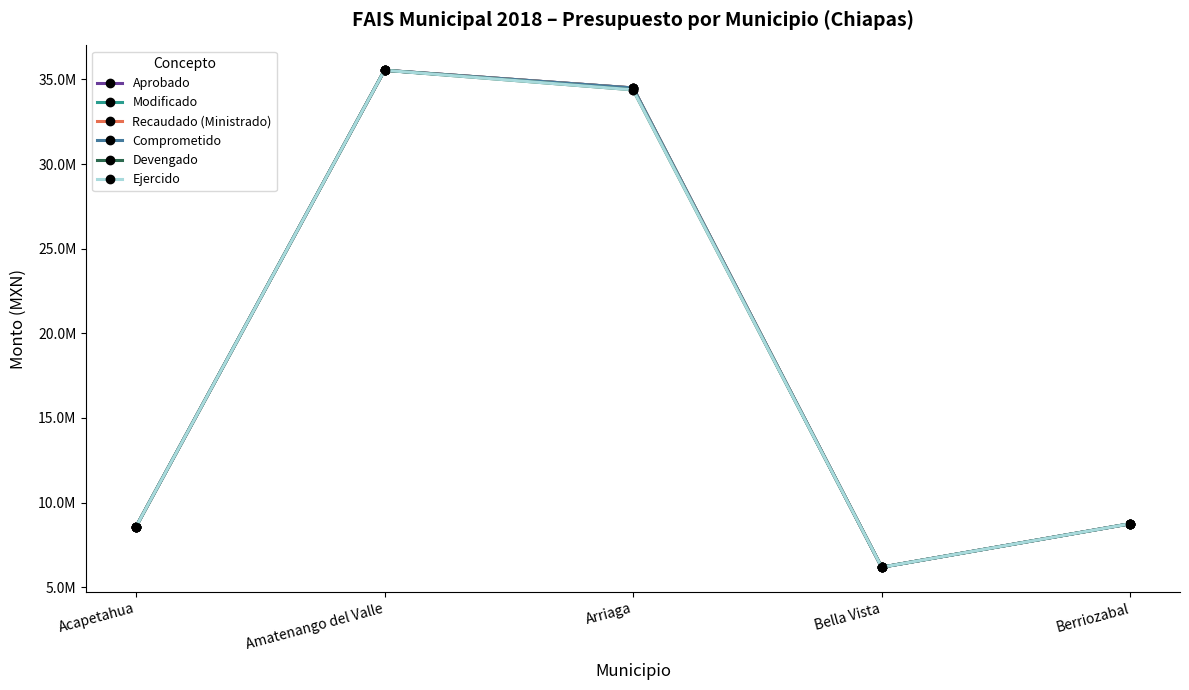

True or false: Recaudado (Ministrado) has more than 2 points higher than both neighbors.

False